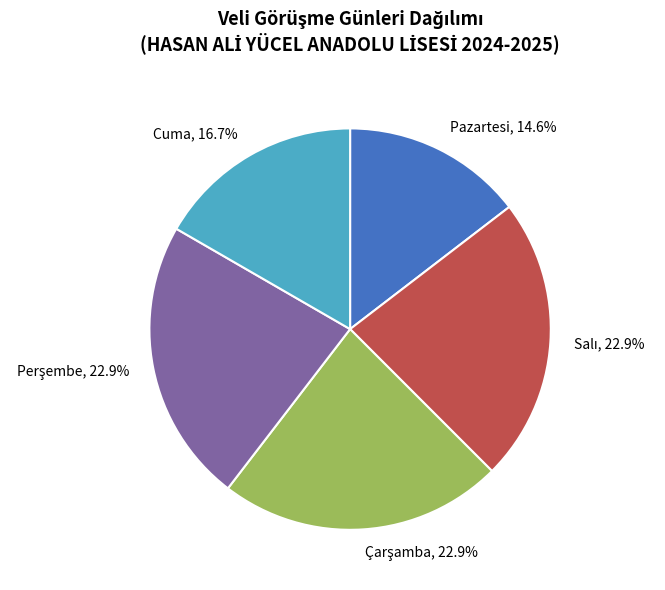

To the nearest percent, what is the difference between the largest and smallest slice percentages?

8%